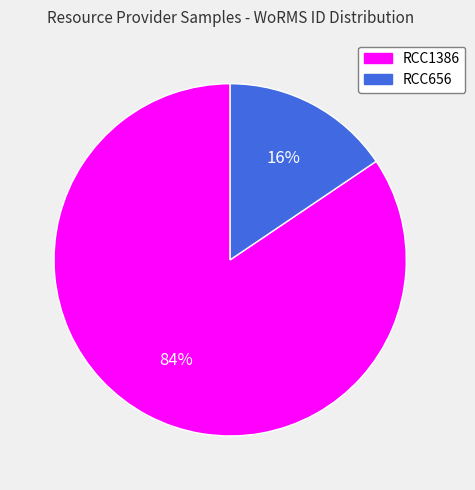

To the nearest percent, what is the combined percentage of RCC1386 and RCC656?

100%